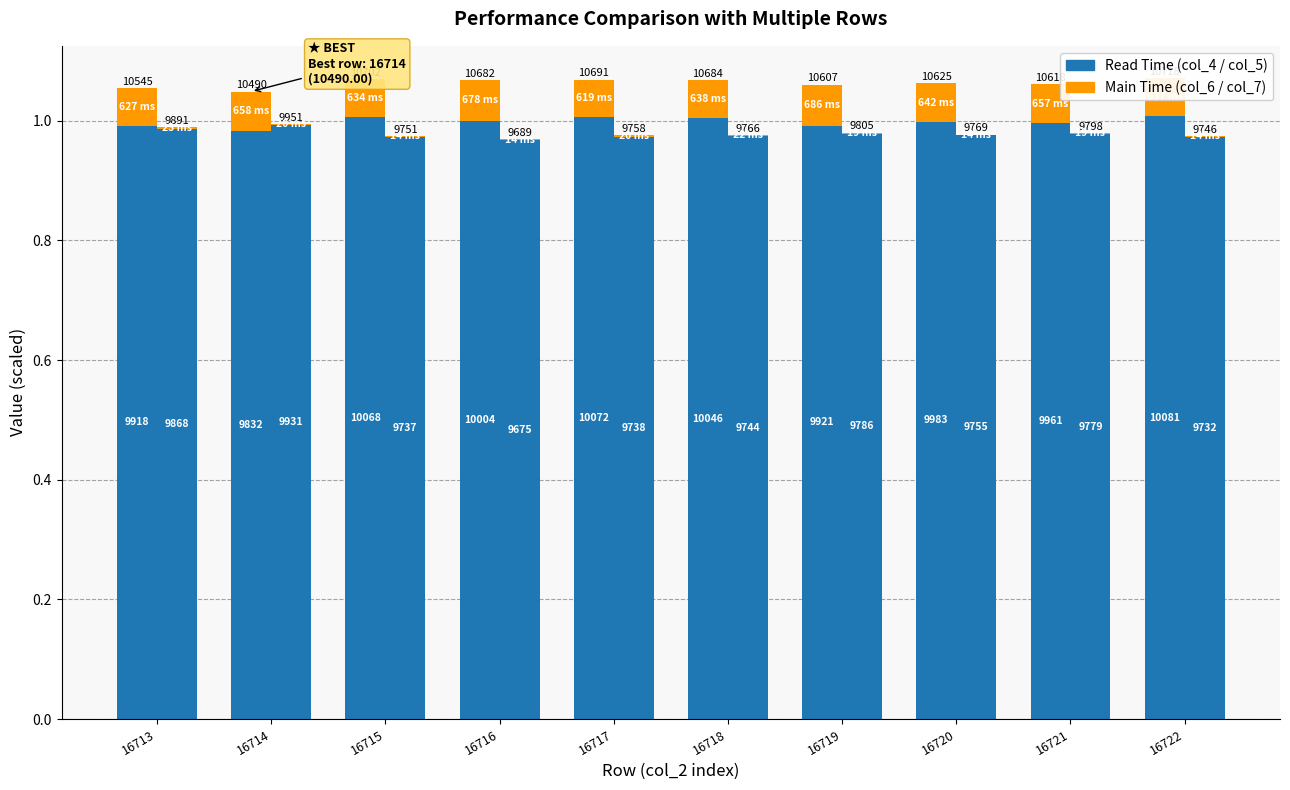

Rank the series by their average value, from highest to lowest.

Read Time (col_4), Main Time (col_6)